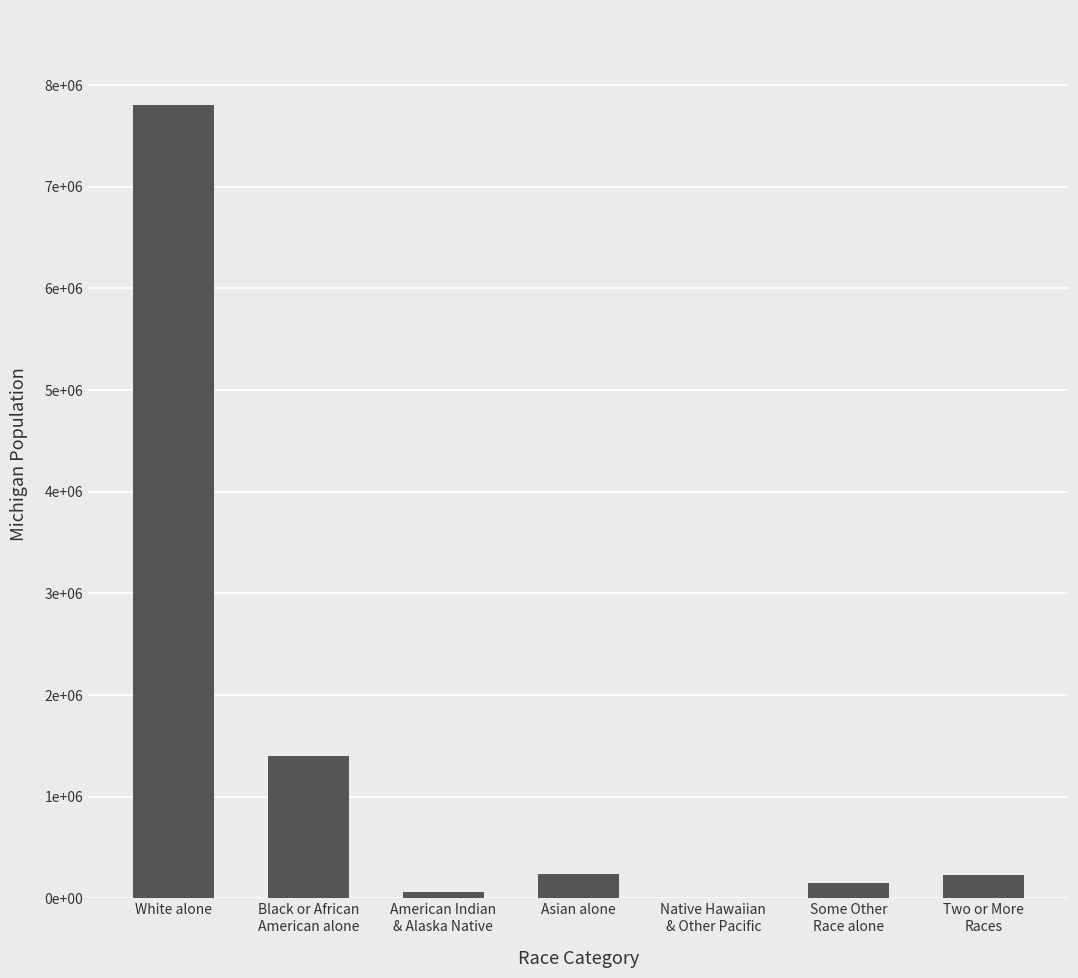

Rank the categories by value from lowest to highest.

Native Hawaiian
& Other Pacific, American Indian
& Alaska Native, Some Other
Race alone, Two or More
Races, Asian alone, Black or African
American alone, White alone